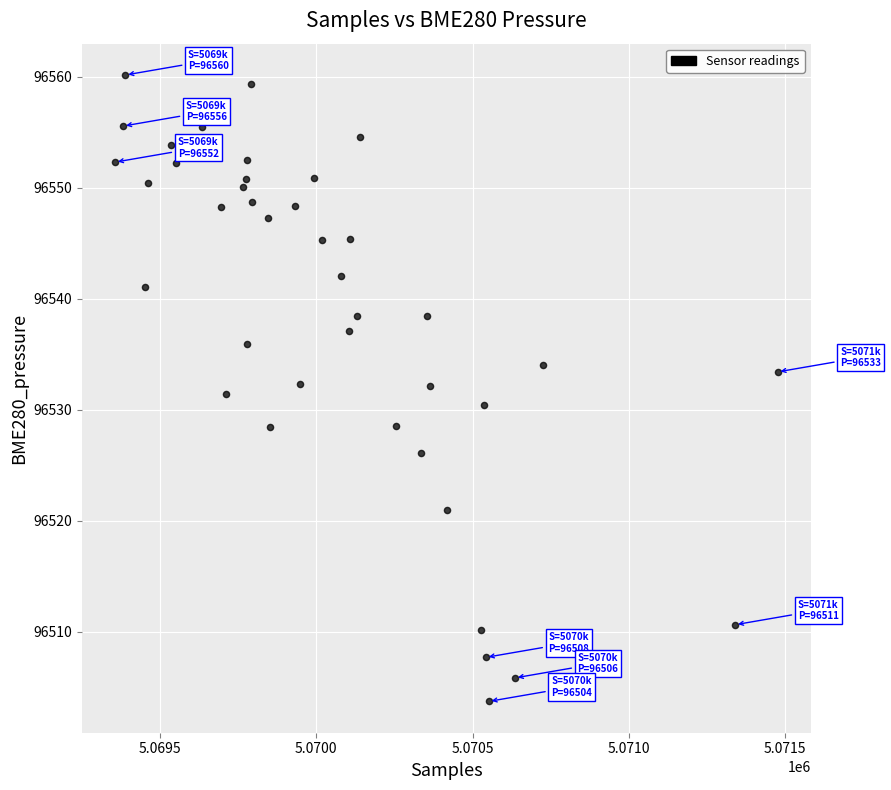

What is the range of X values (max minus min)?

2119.0